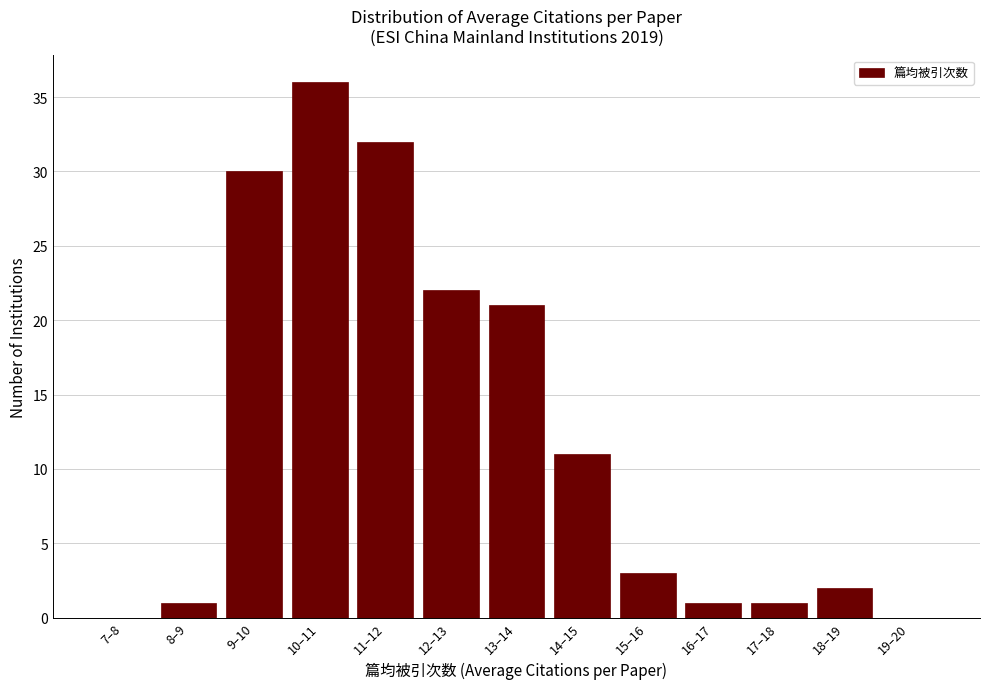

Reading right to left, what are all the values shown in this chart?

19–20=0	18–19=2	17–18=1	16–17=1	15–16=3	14–15=11	13–14=21	12–13=22	11–12=32	10–11=36	9–10=30	8–9=1	7–8=0